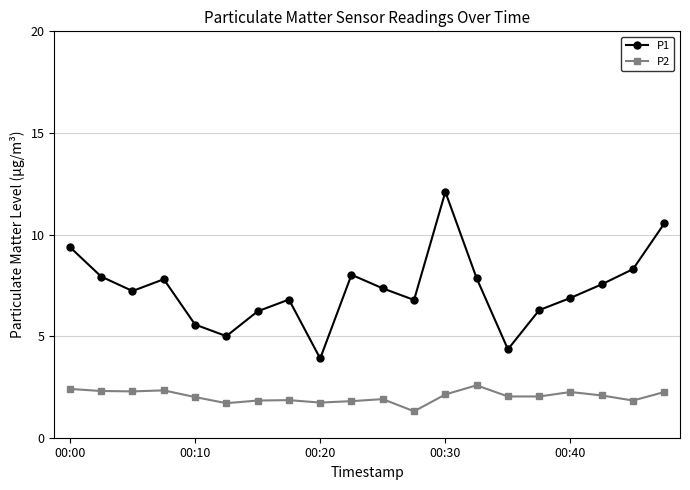

Which series has the largest total across all categories?

P1